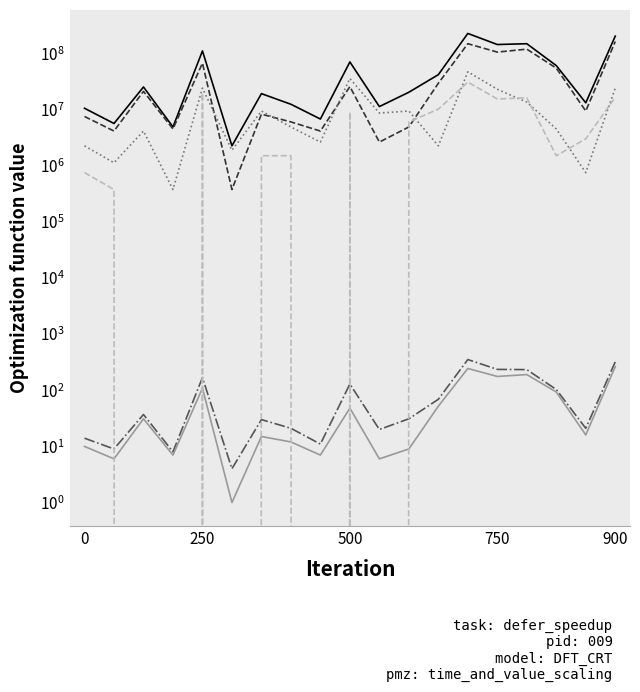

What is the minimum value for Dana Pemberian?

375000